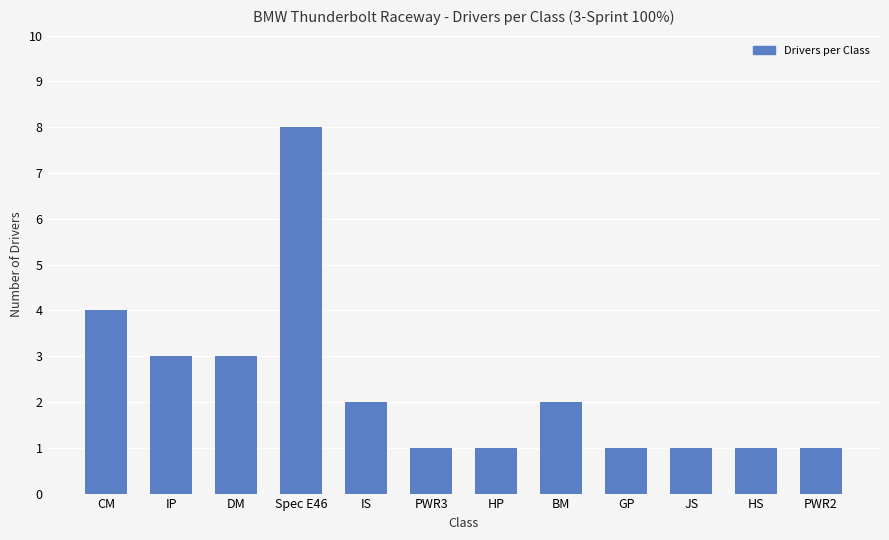

What is the value of the 8th bar from the left?

2